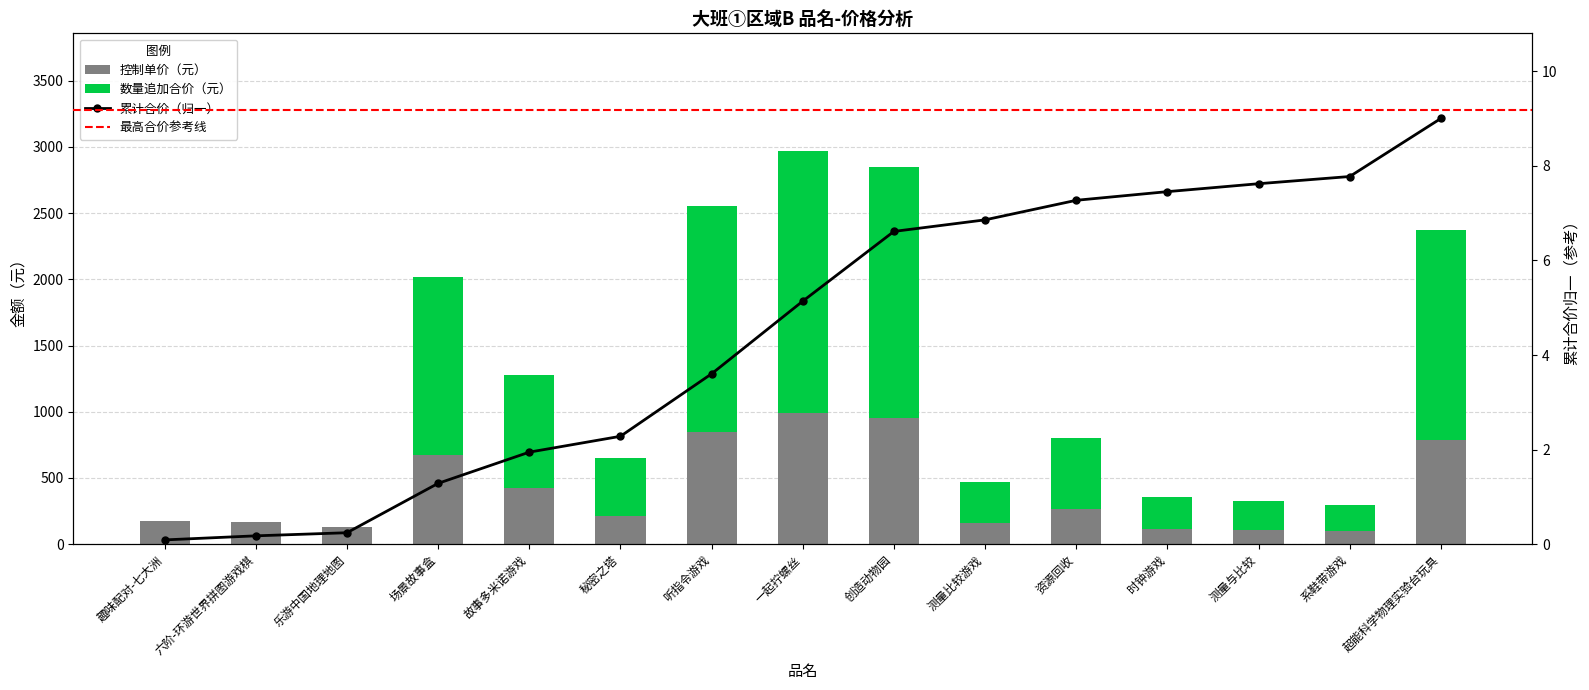

How many bars are there in total?

30